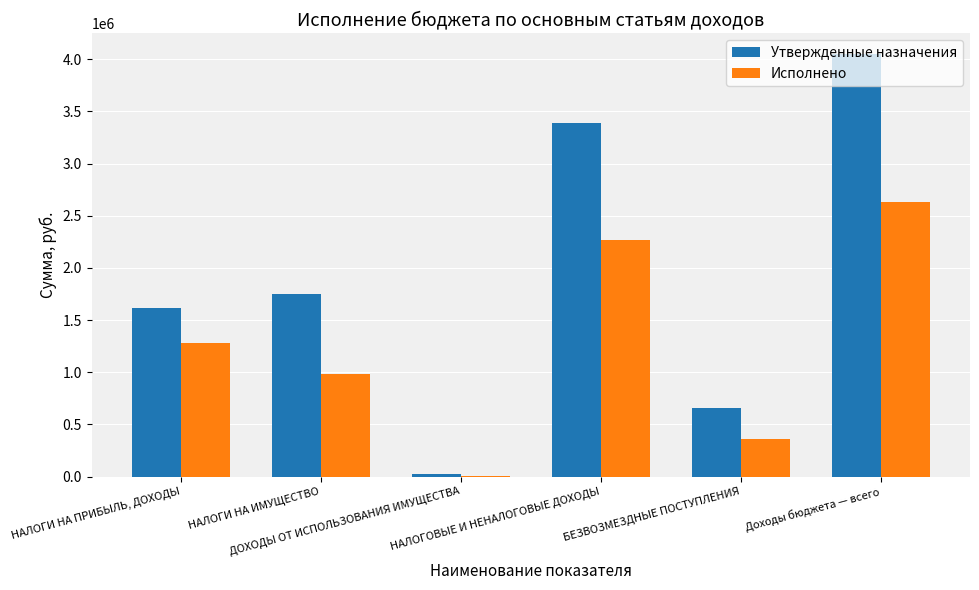

What is the sum of all Утвержденные назначения values?

11478643.0